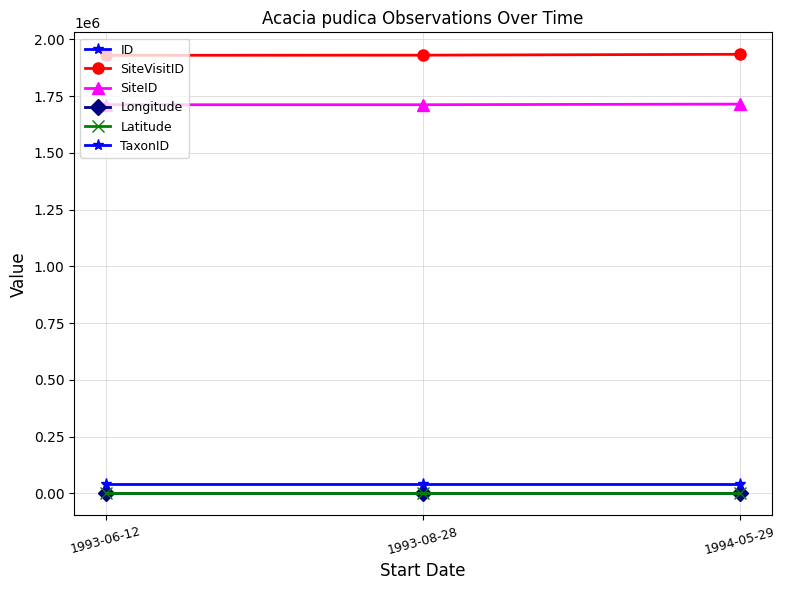

Reading left to right, extract all data points from this chart.

ID: 1993-06-12=0.0	1993-08-28=1.0	1994-05-29=2.0
SiteVisitID: 1993-06-12=1930210.0	1993-08-28=1930922.0	1994-05-29=1934723.0
SiteID: 1993-06-12=1712619.0	1993-08-28=1712619.0	1994-05-29=1715316.0
Longitude: 1993-06-12=139.9	1993-08-28=139.9	1994-05-29=139.9
Latitude: 1993-06-12=-19.8	1993-08-28=-19.8	1994-05-29=-19.8
TaxonID: 1993-06-12=41052.0	1993-08-28=41052.0	1994-05-29=41052.0